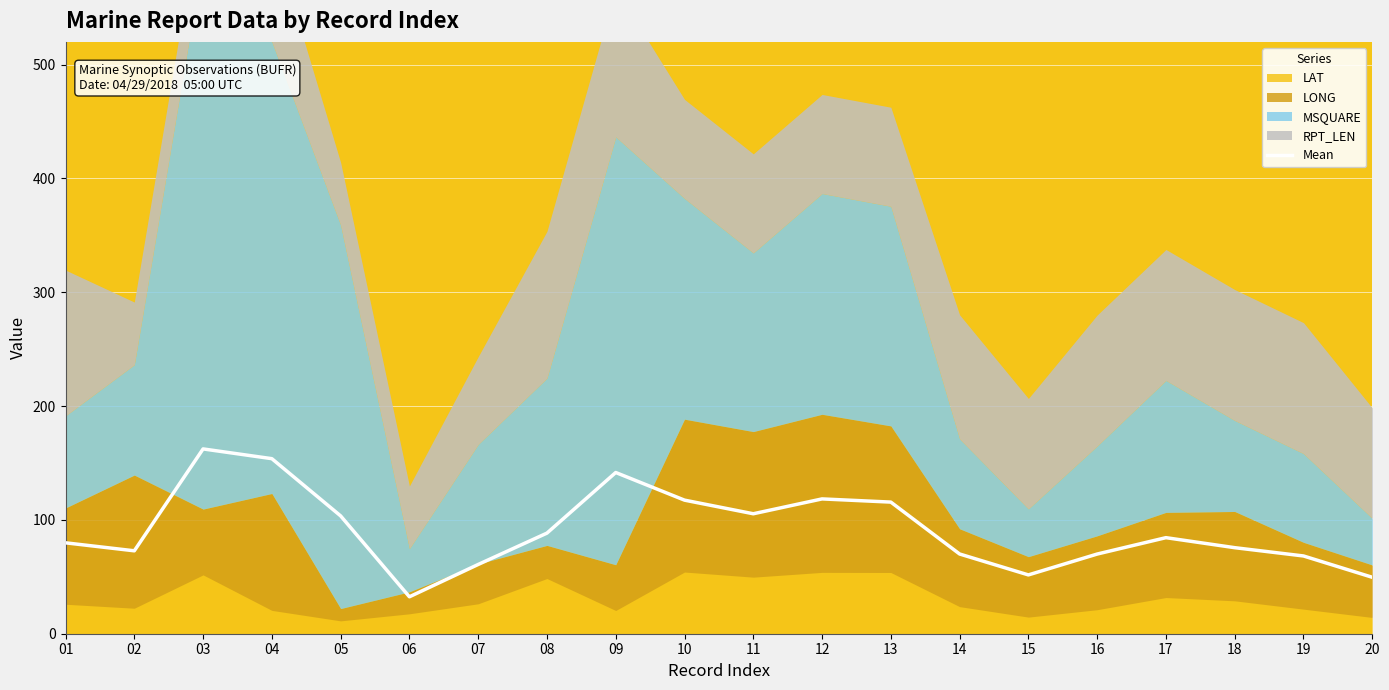

What is the difference between the values at 15 and 07?

9.2